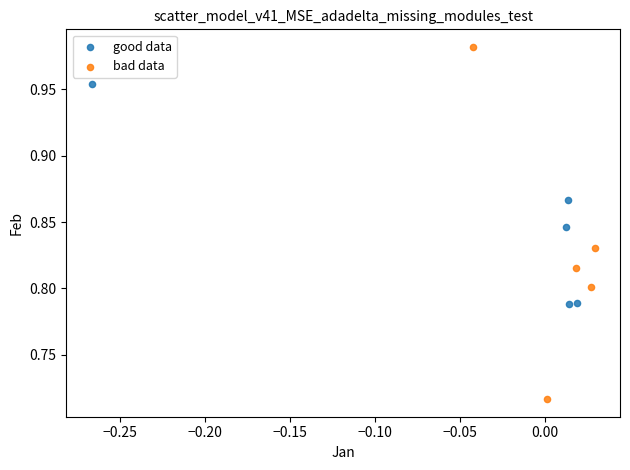

Which series has the largest Y range (max minus min)?

bad data